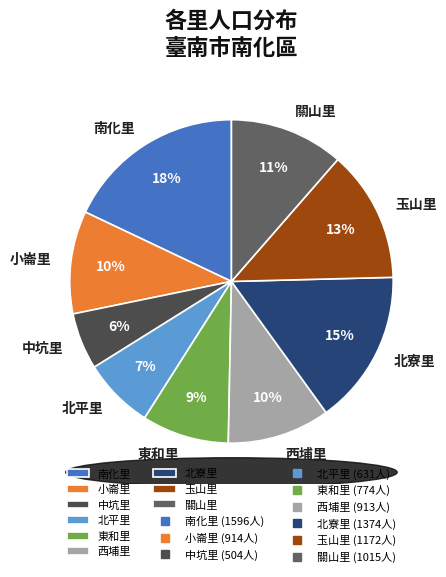

Is the sum of 中坑里 and 小崙里 greater than half?

No